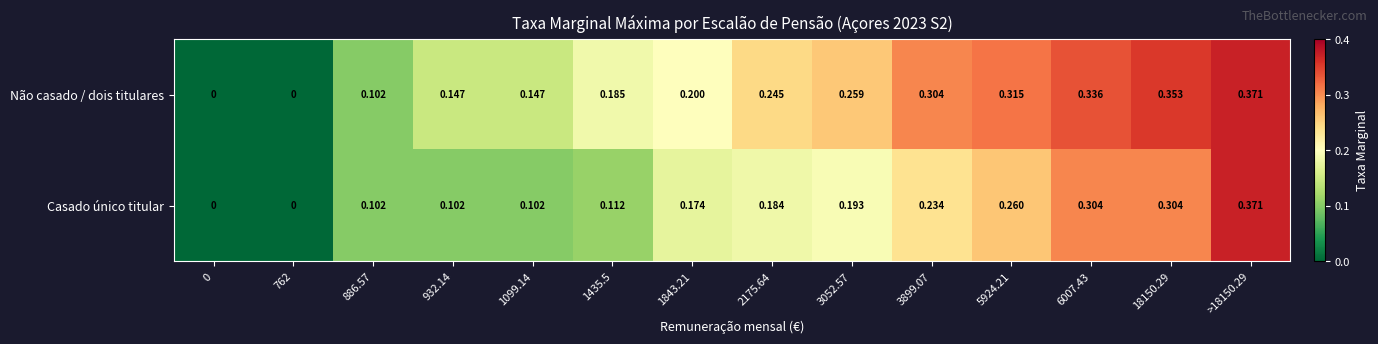

Between 1435.5 and 1843.21, which series saw the biggest shift?

Casado único titular